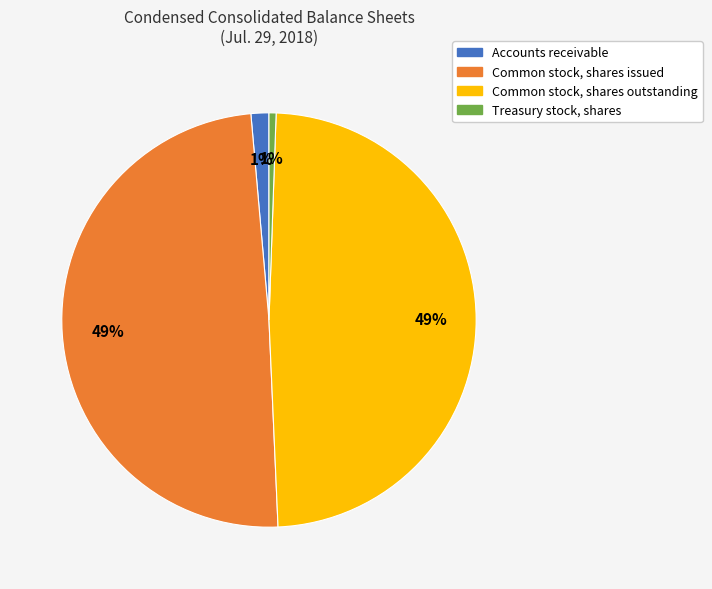

True or false: Common stock, shares issued accounts for 49% of the total.

True